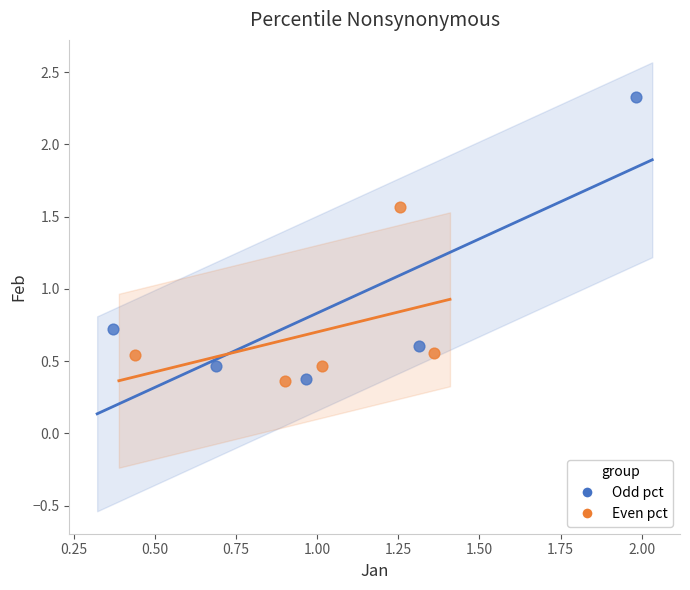

Which series has the widest spread of Y values?

Odd pct